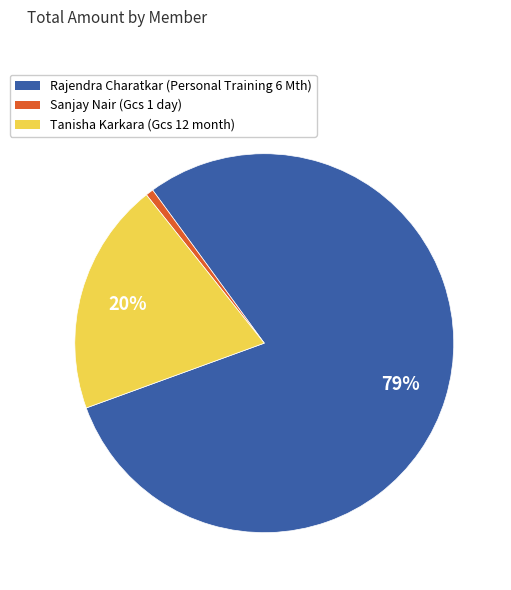

The Rajendra Charatkar (Personal Training 6 Mth) slice represents 88% of the pie. True or false?

False